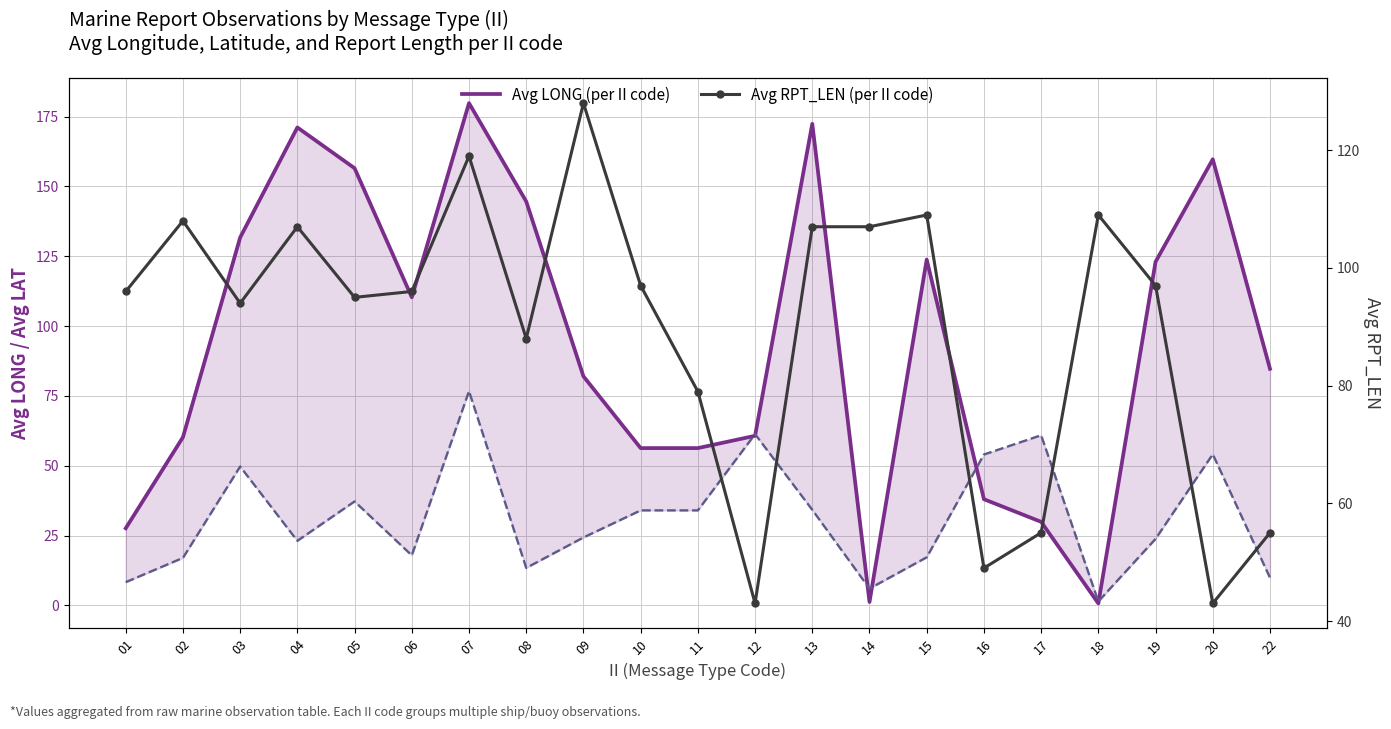

True or false: Avg RPT_LEN and Avg LAT intersect in this chart.

True